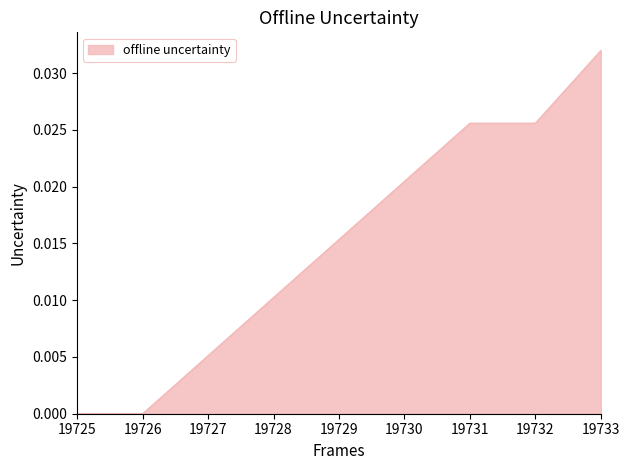

How many lines are shown in the chart?

1